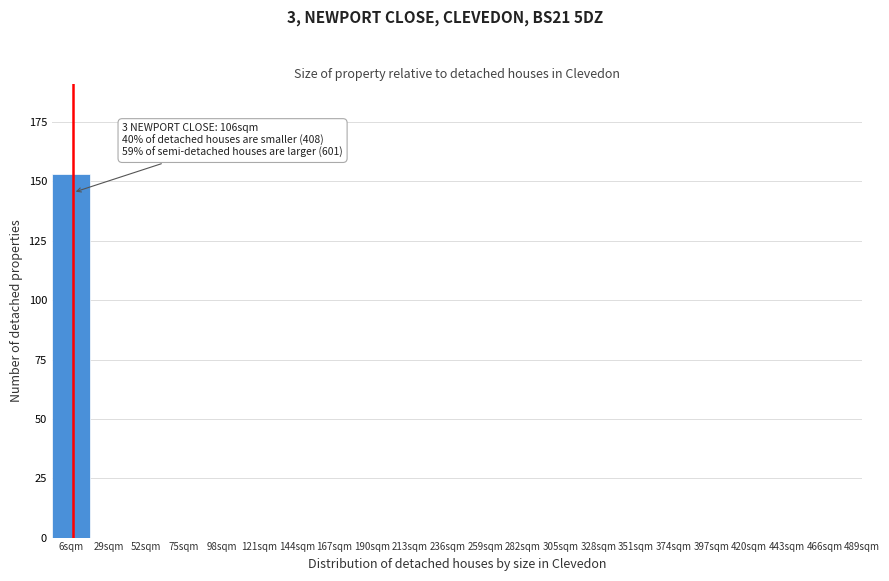

Reading right to left, extract all data points from this chart.

489sqm=0	466sqm=0	443sqm=0	420sqm=0	397sqm=0	374sqm=0	351sqm=0	328sqm=0	305sqm=0	282sqm=0	259sqm=0	236sqm=0	213sqm=0	190sqm=0	167sqm=0	144sqm=0	121sqm=0	98sqm=0	75sqm=0	52sqm=0	29sqm=0	6sqm=153